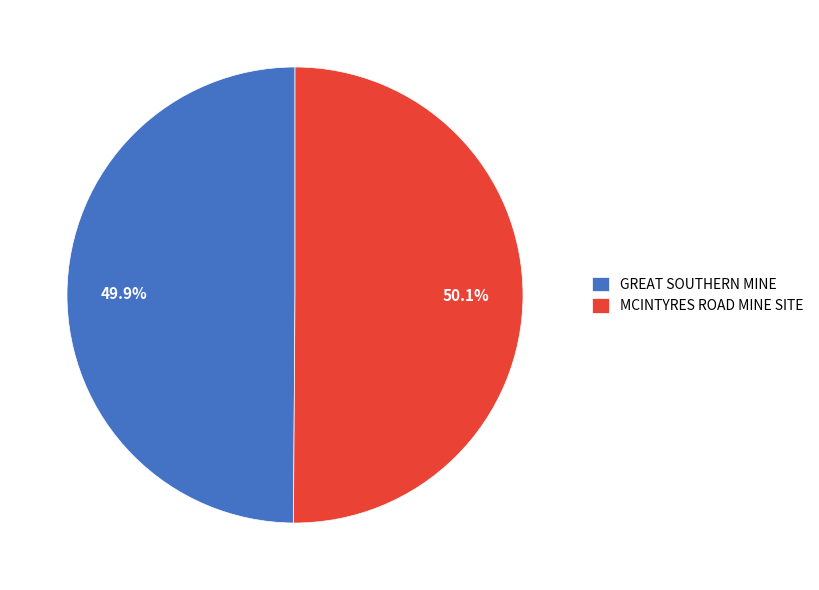

To the nearest percent, what is the combined percentage of GREAT SOUTHERN MINE and MCINTYRES ROAD MINE SITE?

100%